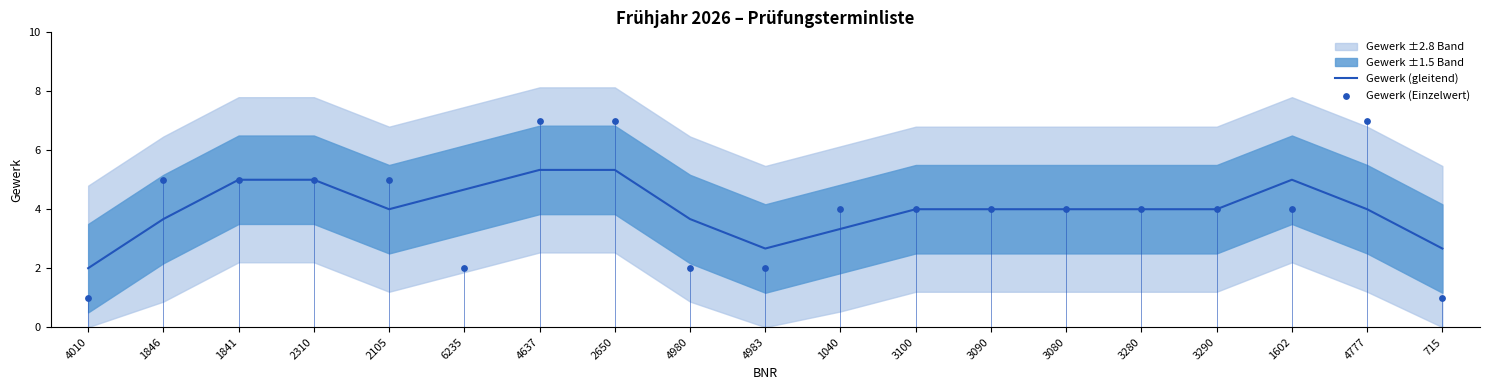

Is it true that Gewerk (gleitend) equals 5.0 at 1602?

True